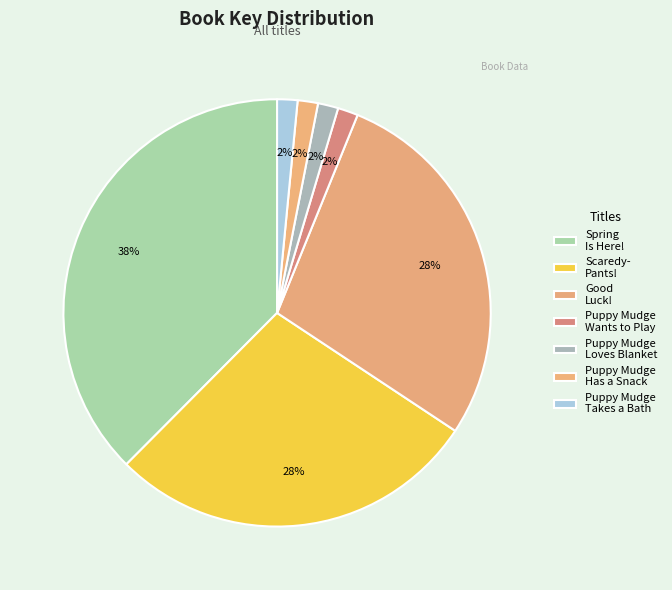

Is the sum of Puppy Mudge Has a Snack and Spring Is Here! greater than half?

No